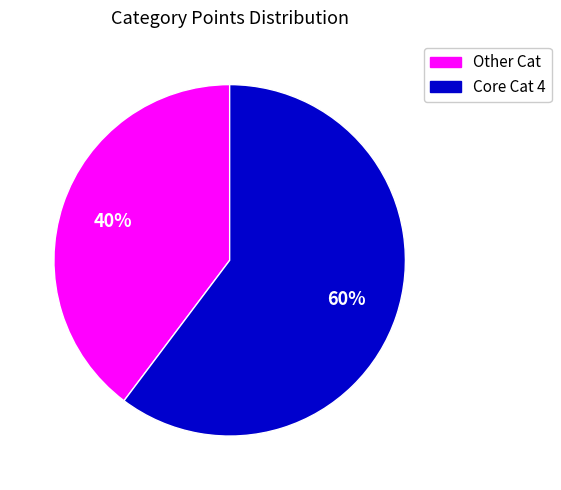

To the nearest percent, what is the average slice percentage?

50%